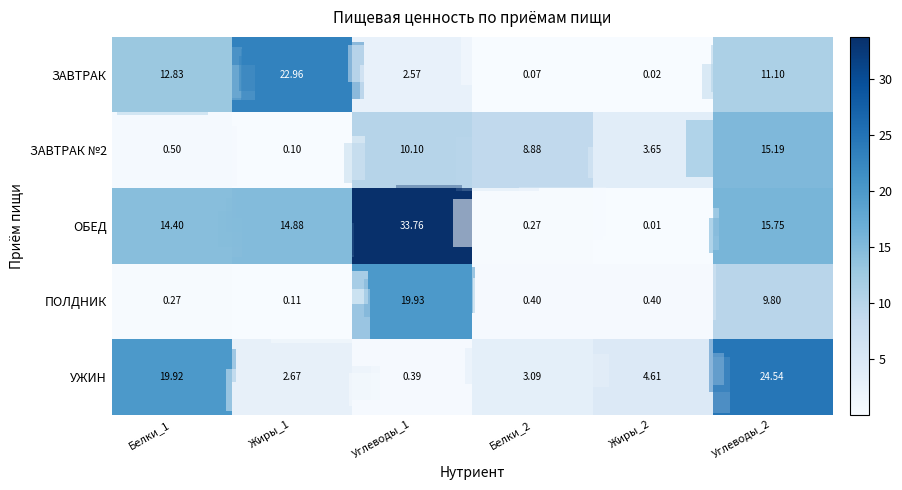

What is the greatest value displayed?

33.8